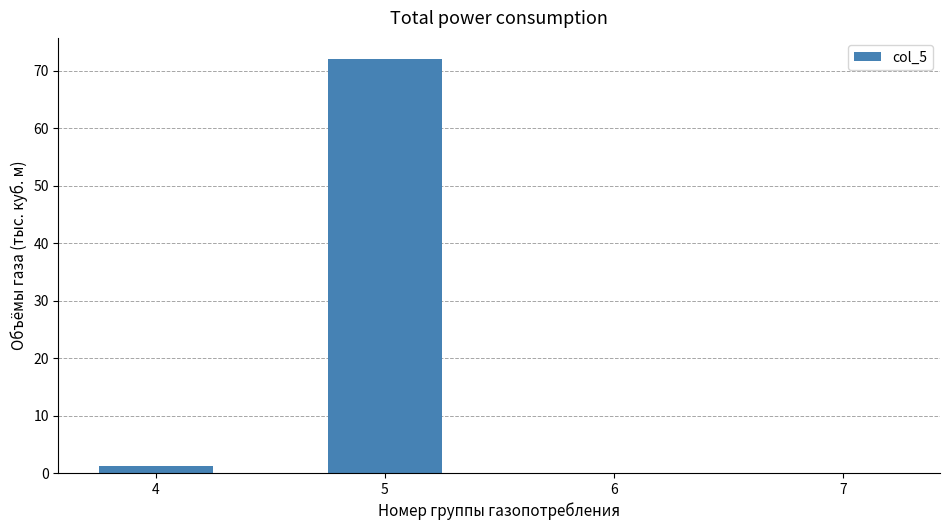

What is the sum of all values?

73.3